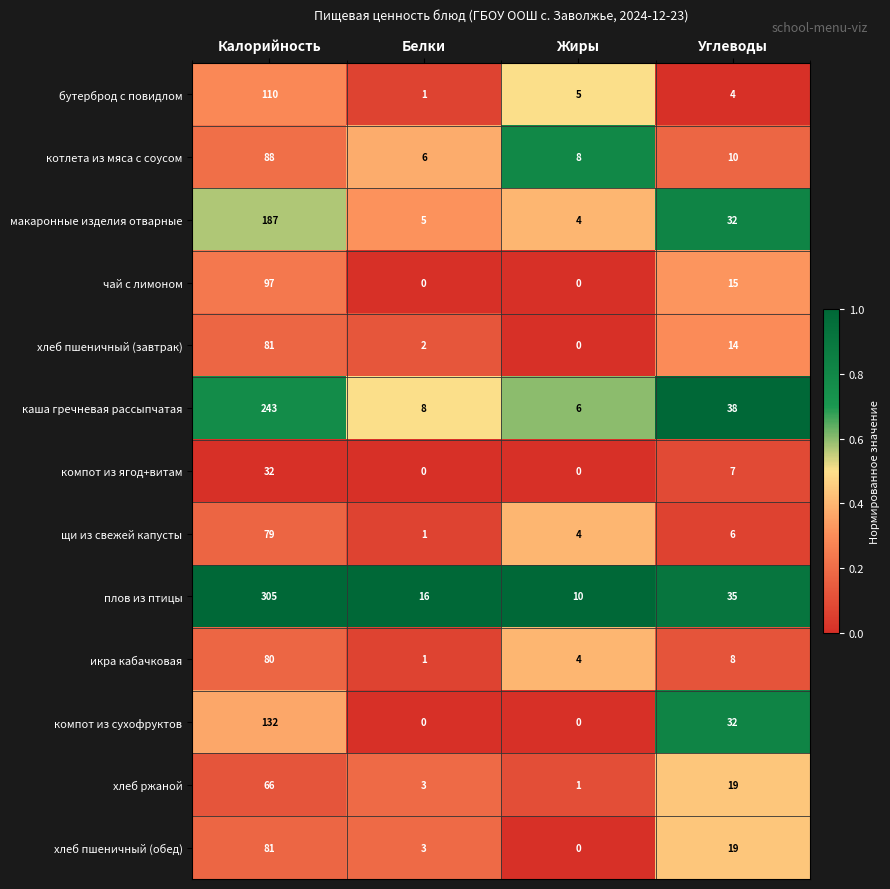

What is the sum of all икра кабачковая values?

93